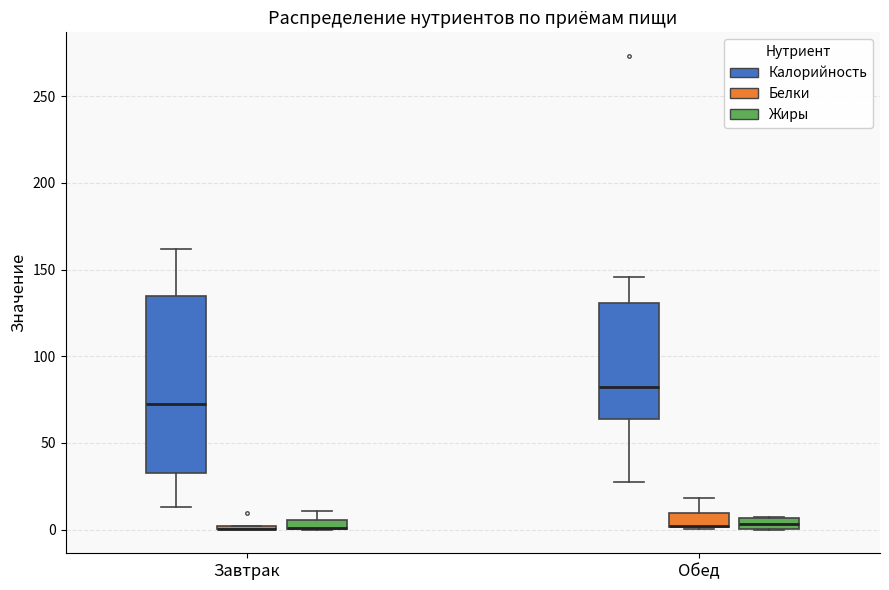

Which box is the tallest, from its lower edge to its upper edge?

Завтрак (Калорийность)